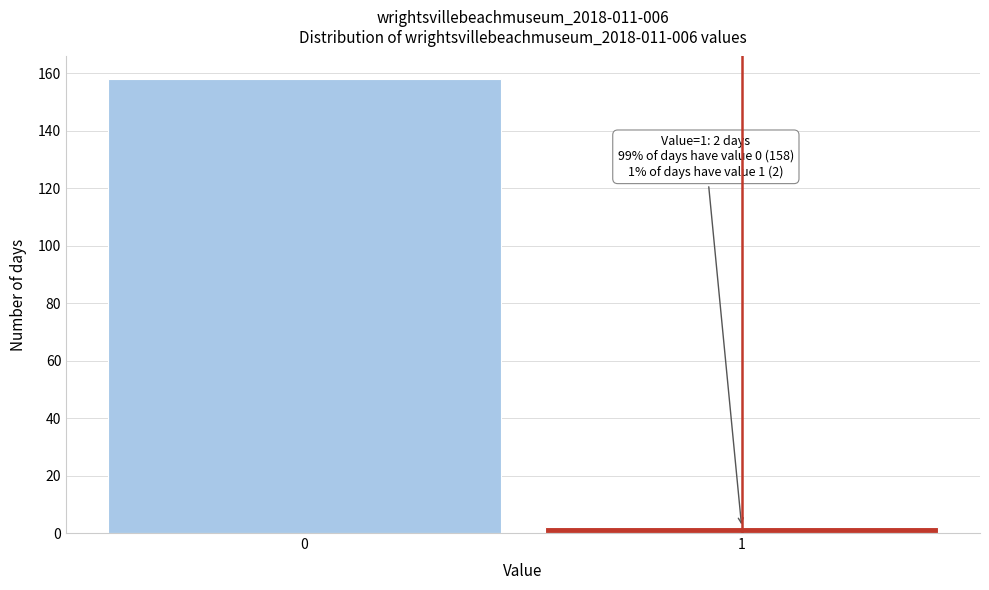

Reading left to right, list all the values displayed in this chart.

158	2